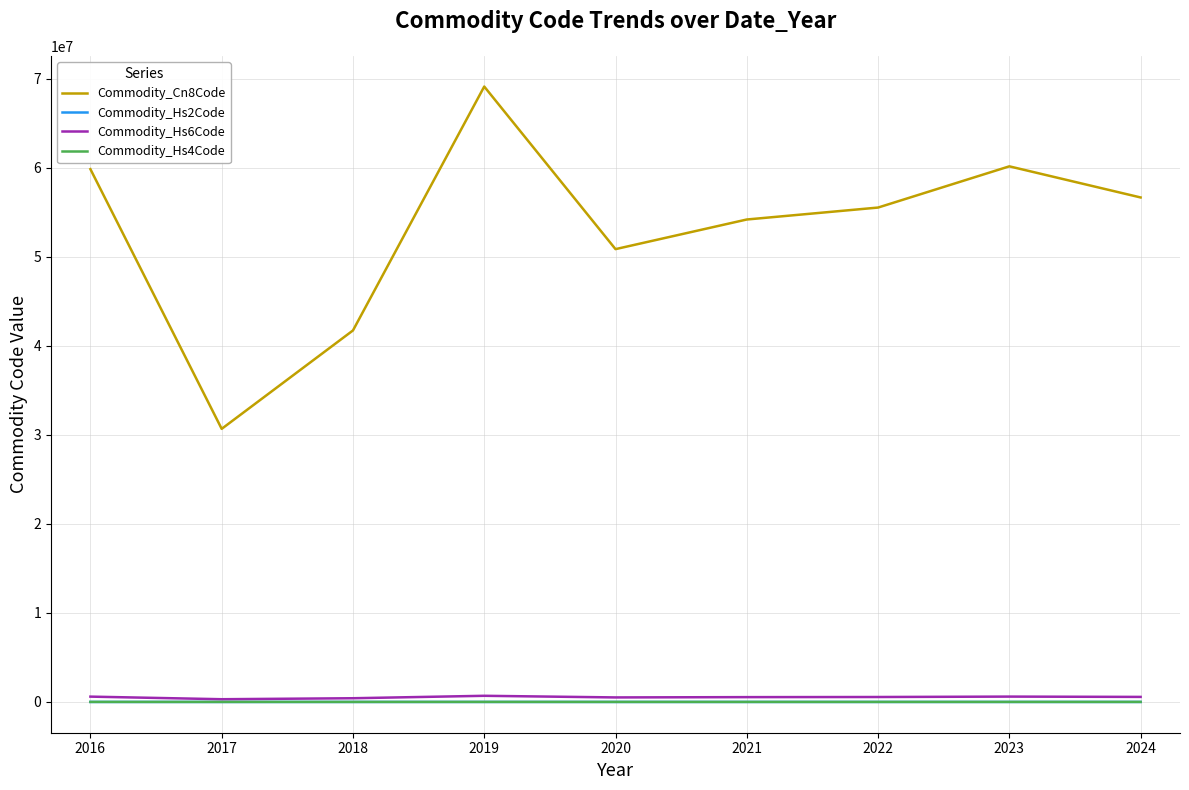

True or false: Commodity_Cn8Code and Commodity_Hs6Code cross at least once.

False